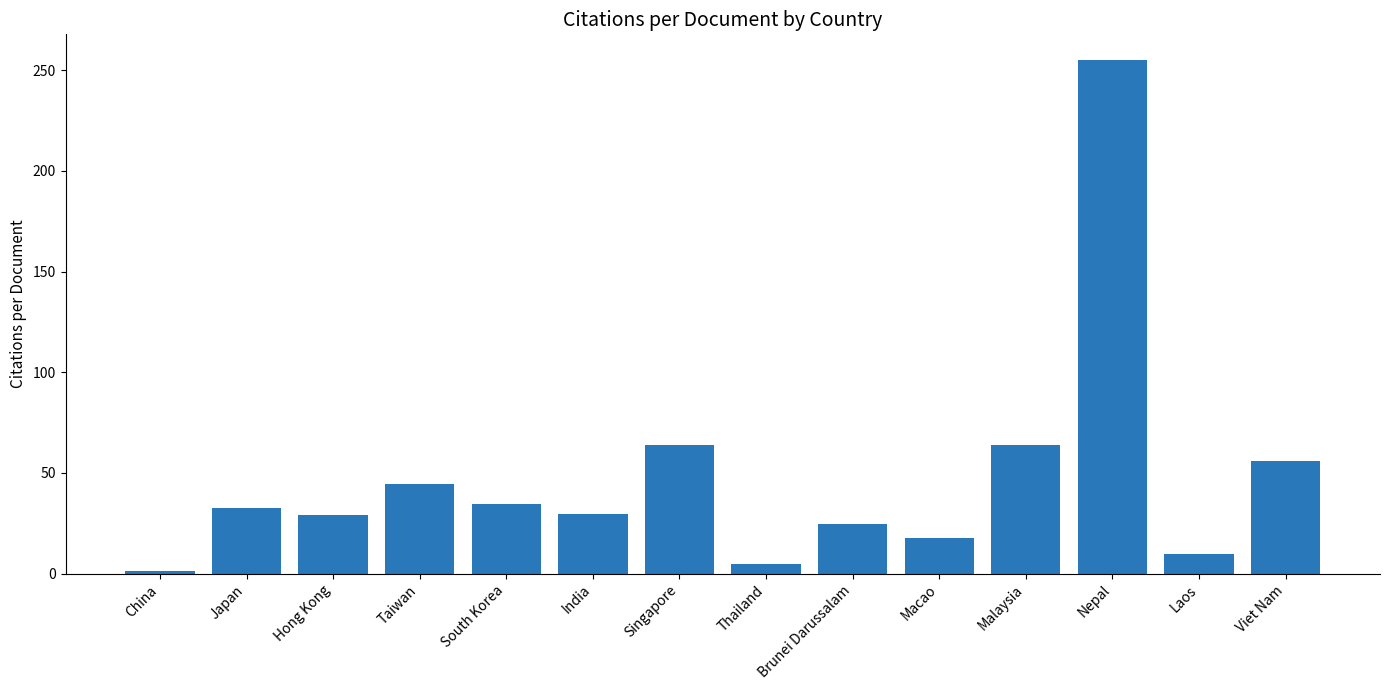

How many values exceed 32?

7